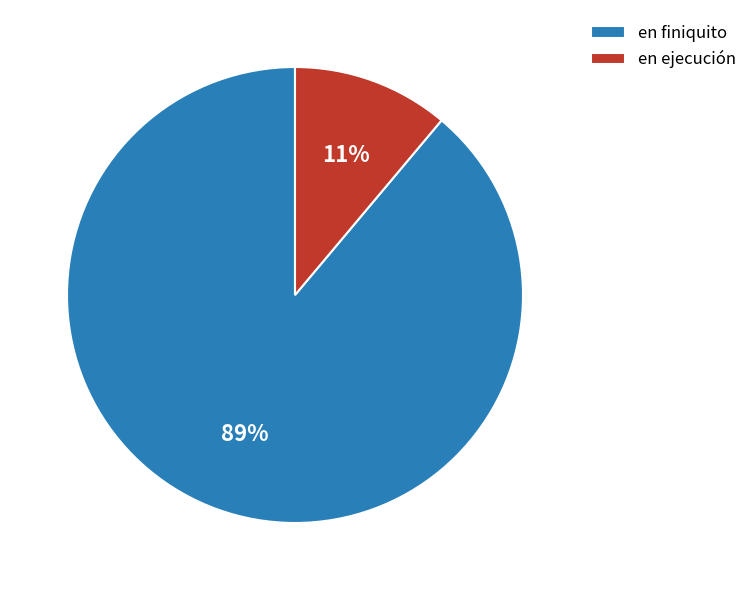

The en finiquito slice represents 89% of the pie. True or false?

True